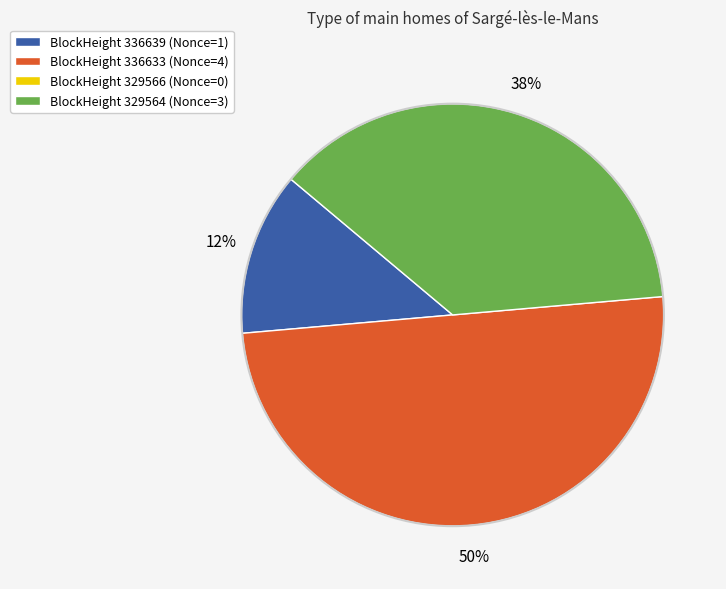

To the nearest percent, what is the difference between the largest and smallest slice percentages?

37%